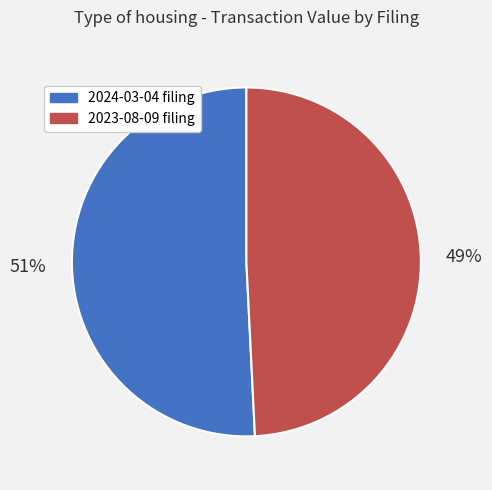

To the nearest percent, what is the difference between the largest and smallest slice percentages?

2%